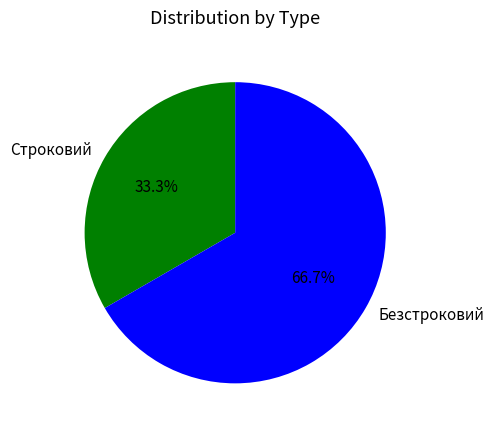

To the nearest percent, what is the difference between the Безстроковий and Строковий slice percentages?

33%